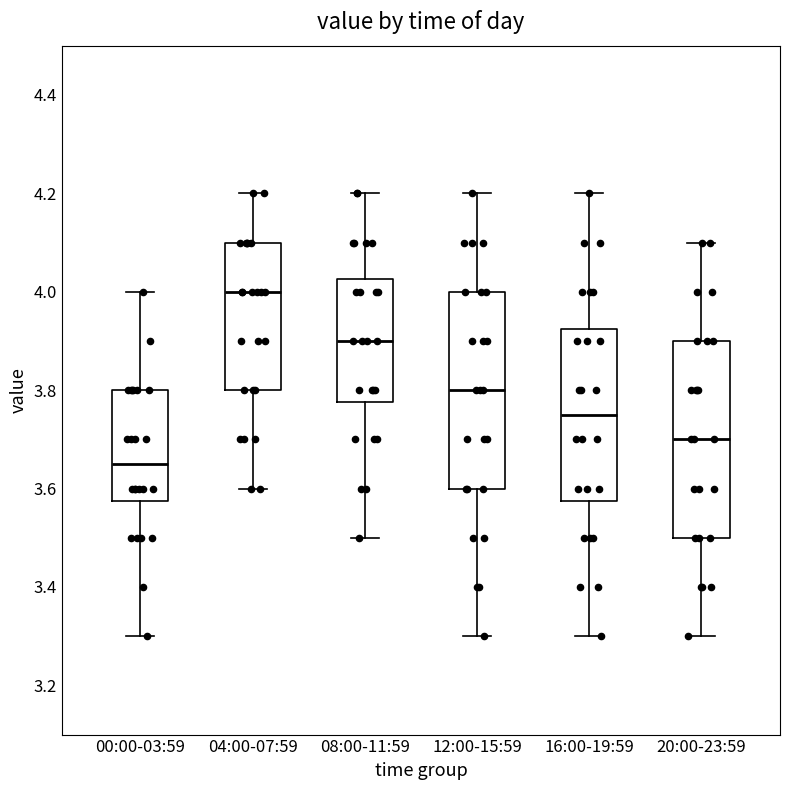

Reading left to right, transcribe this box plot: for each box, give where its median line is, the range the box spans, and where its two whiskers end, as read against the y-axis. The values are not printed on the chart, so give them approximately, as read against the axis.

00:00-03:59: median 3.66, box 3.58 to 3.80, whiskers 3.30 to 4.00
04:00-07:59: median 4.00, box 3.80 to 4.10, whiskers 3.60 to 4.20
08:00-11:59: median 3.90, box 3.78 to 4.02, whiskers 3.50 to 4.20
12:00-15:59: median 3.80, box 3.60 to 4.00, whiskers 3.30 to 4.20
16:00-19:59: median 3.76, box 3.58 to 3.92, whiskers 3.30 to 4.20
20:00-23:59: median 3.70, box 3.50 to 3.90, whiskers 3.30 to 4.10